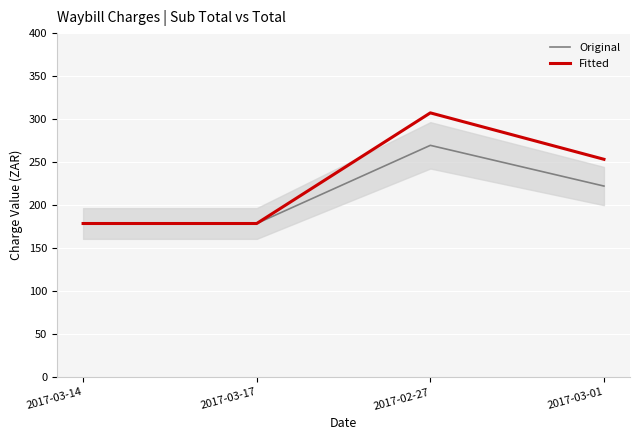

Between 2017-03-17 and 2017-03-01, which series saw the biggest shift?

Fitted